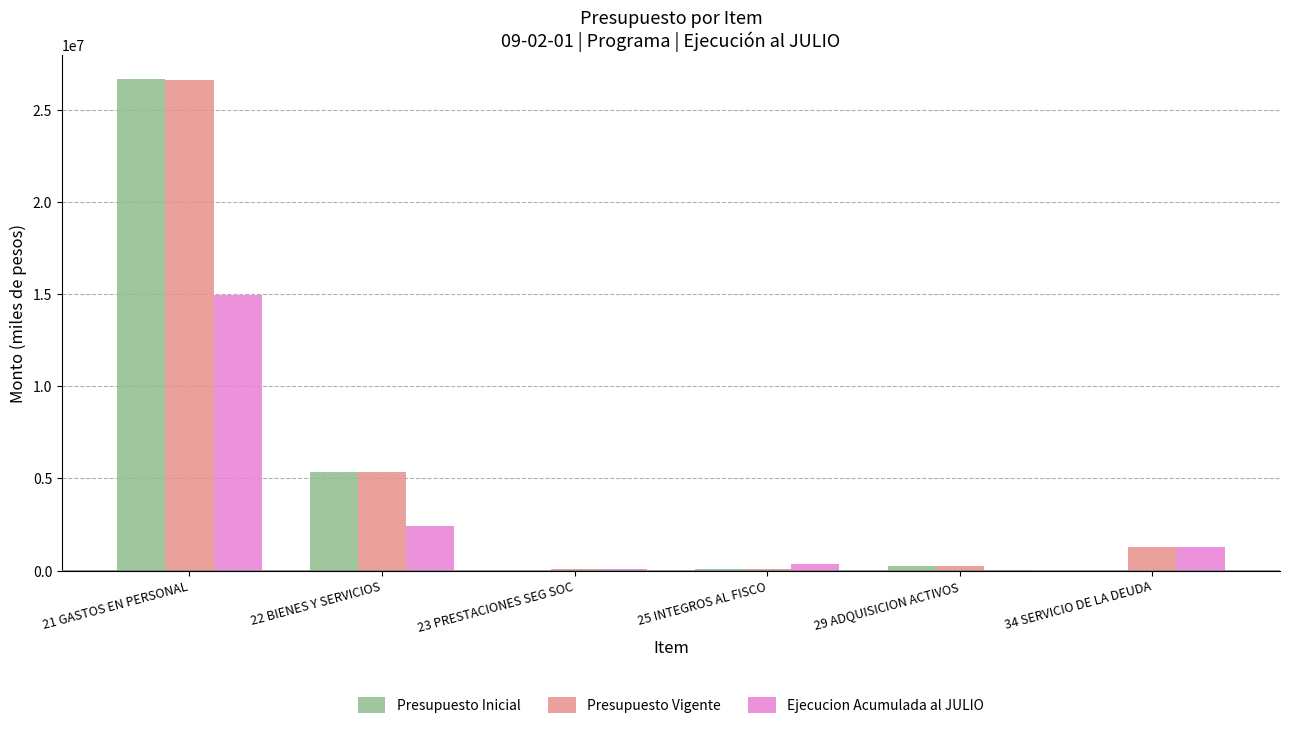

At which label does Ejecucion Acumulada al JULIO first exceed 1279322?

21 GASTOS EN PERSONAL